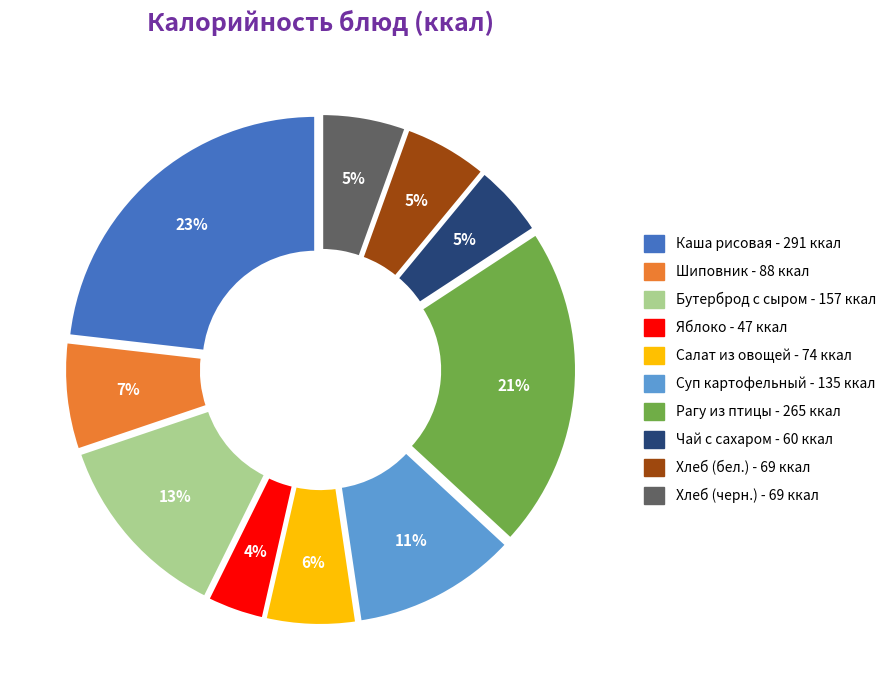

To the nearest percent, what is the average slice percentage?

10%